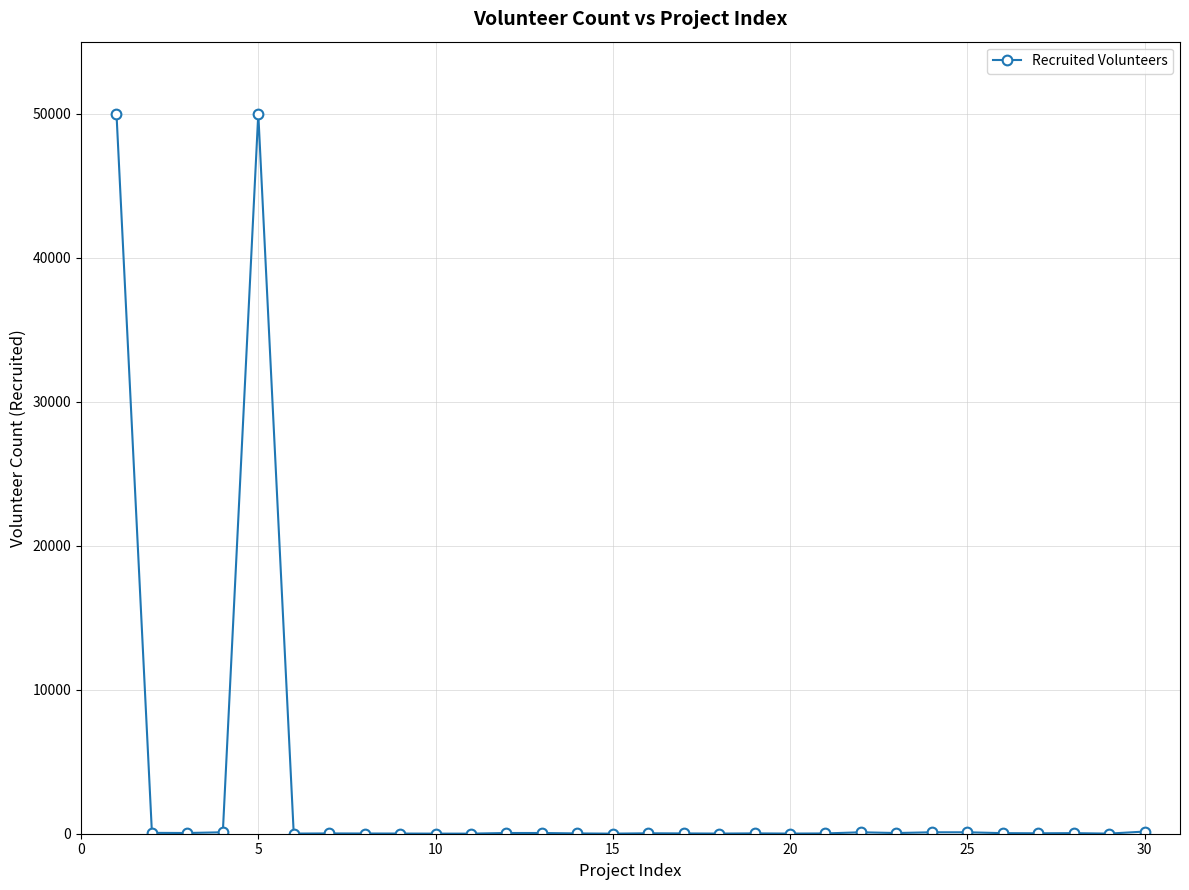

What is the greatest value displayed?

50000